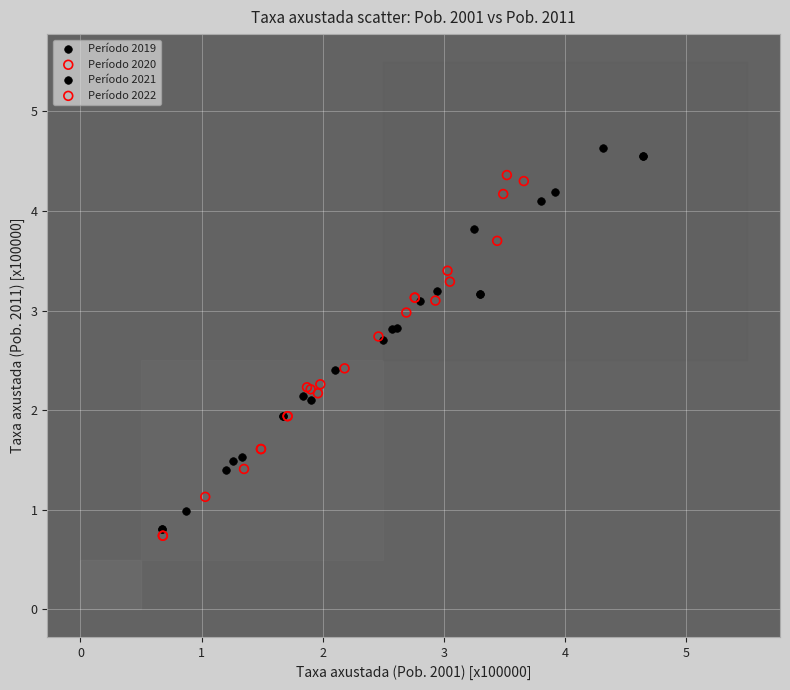

Which series reaches the minimum Y coordinate?

Período 2022